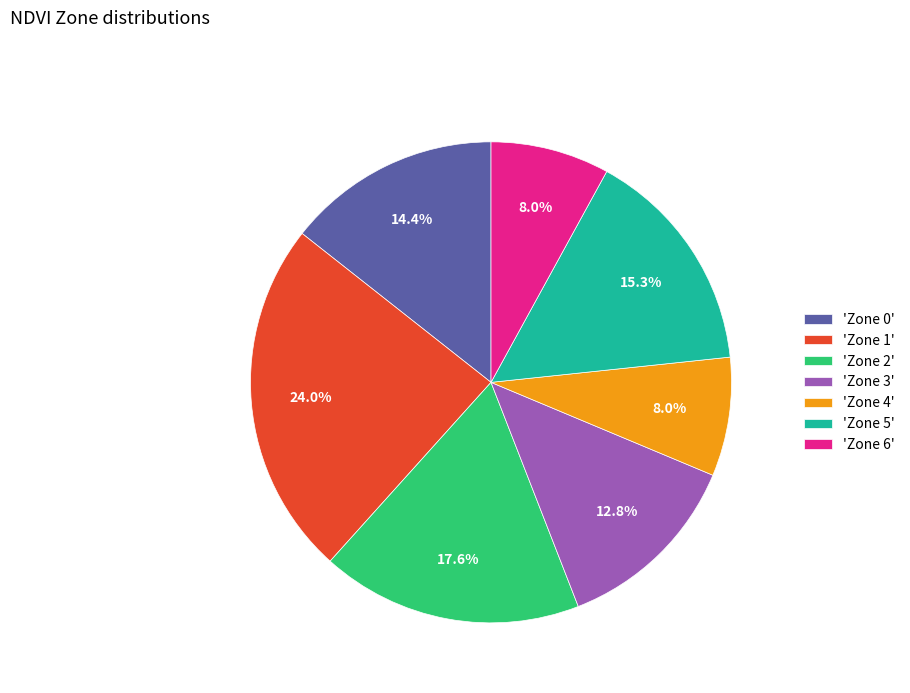

How many slices are in this pie chart?

7